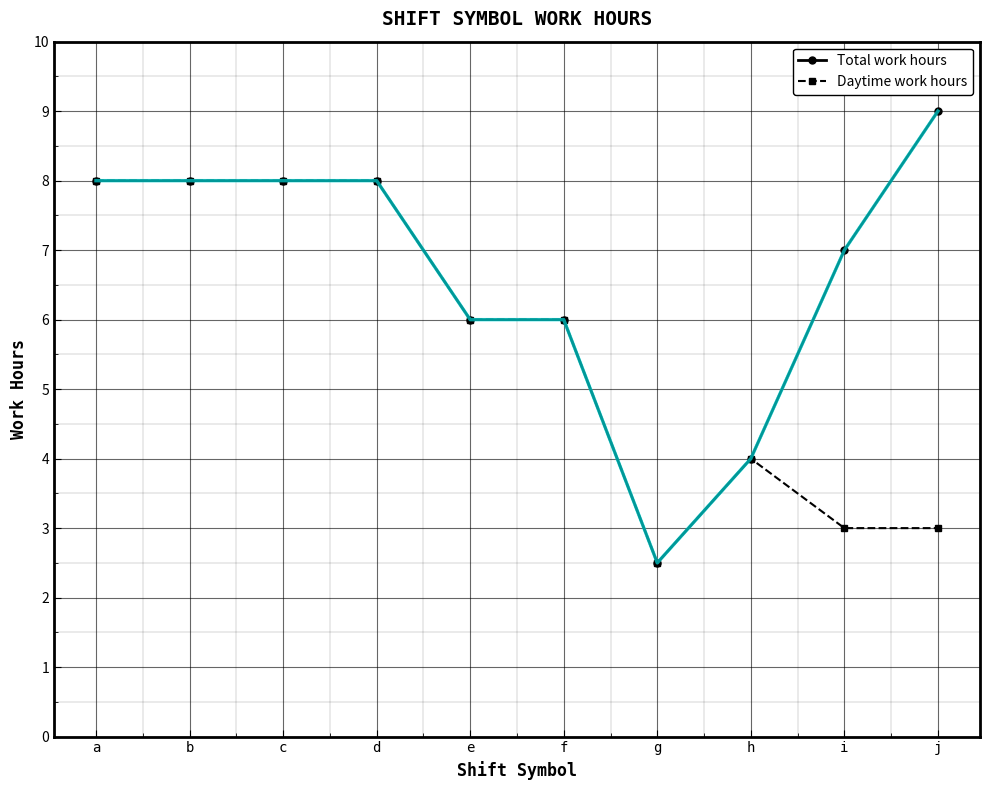

Is it true that Daytime work hours equals 3.0 at i?

True